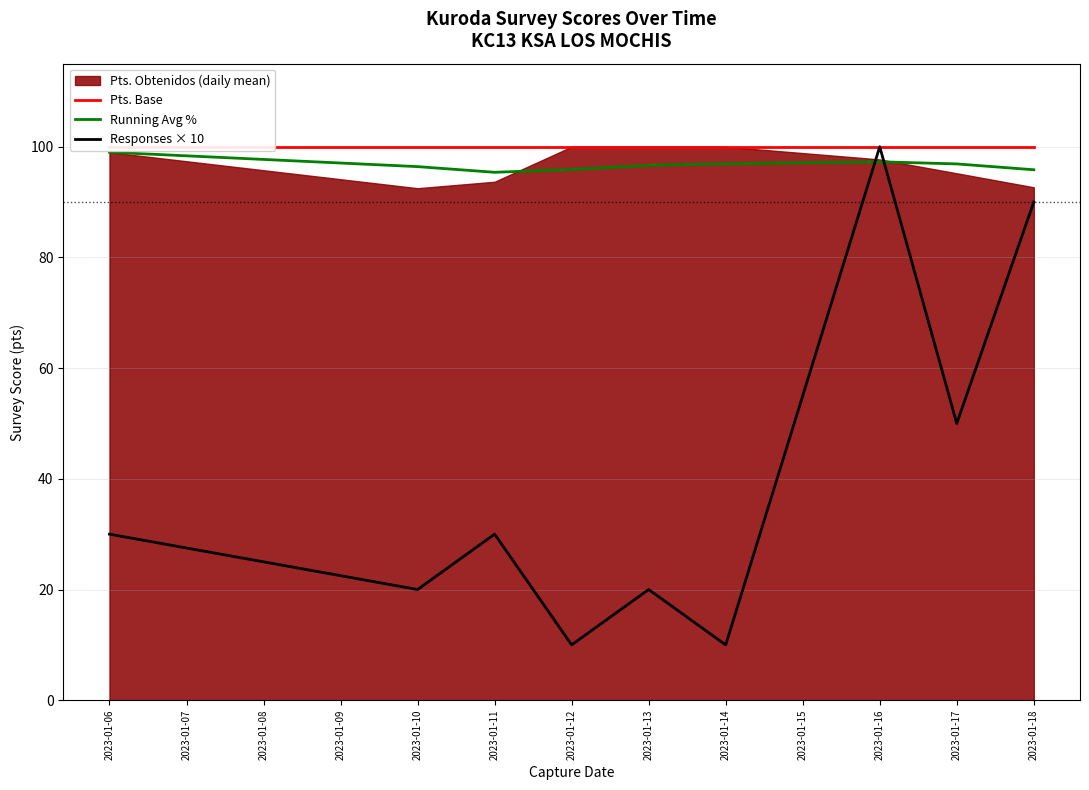

At which label is Pts. Base closest to 100?

2023-01-06